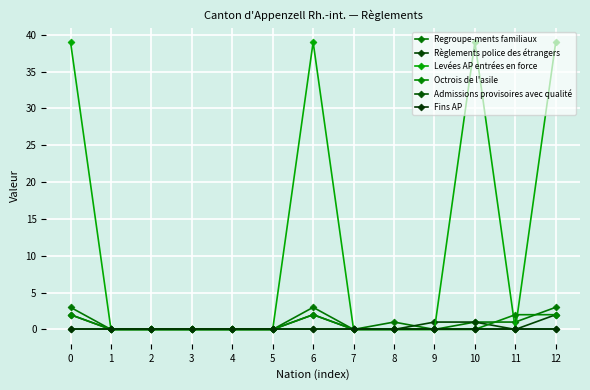

How many lines are shown in the chart?

6